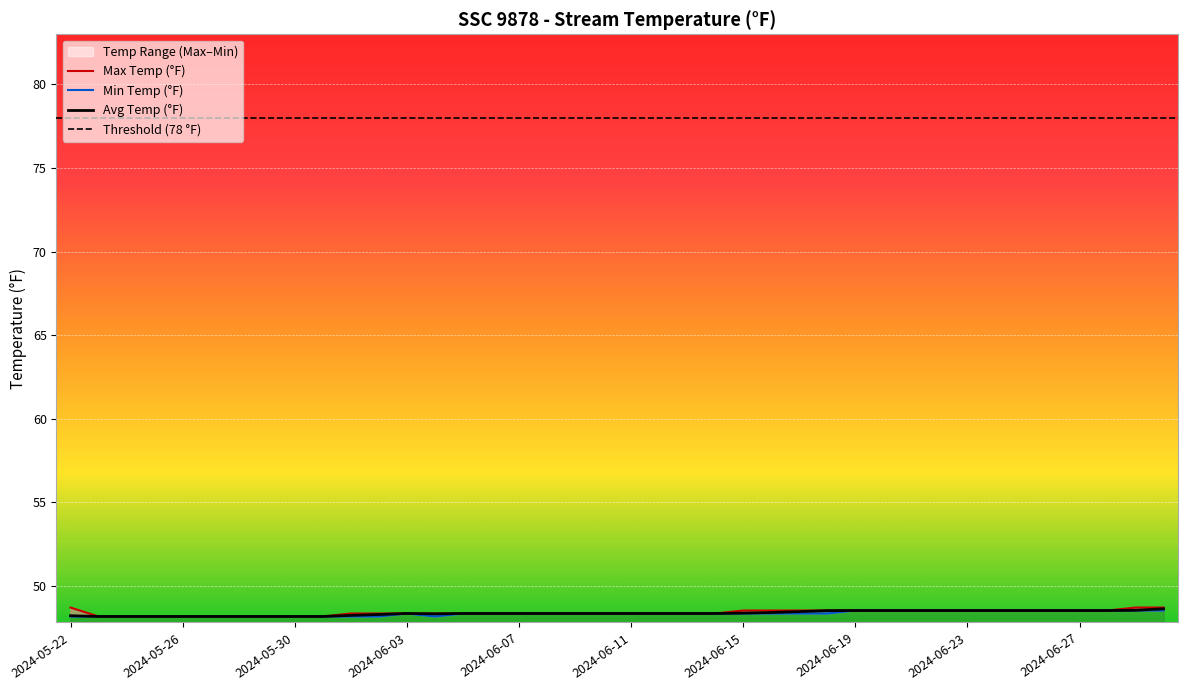

True or false: Avg Temp (°F) has more than 1 interior local peaks.

False